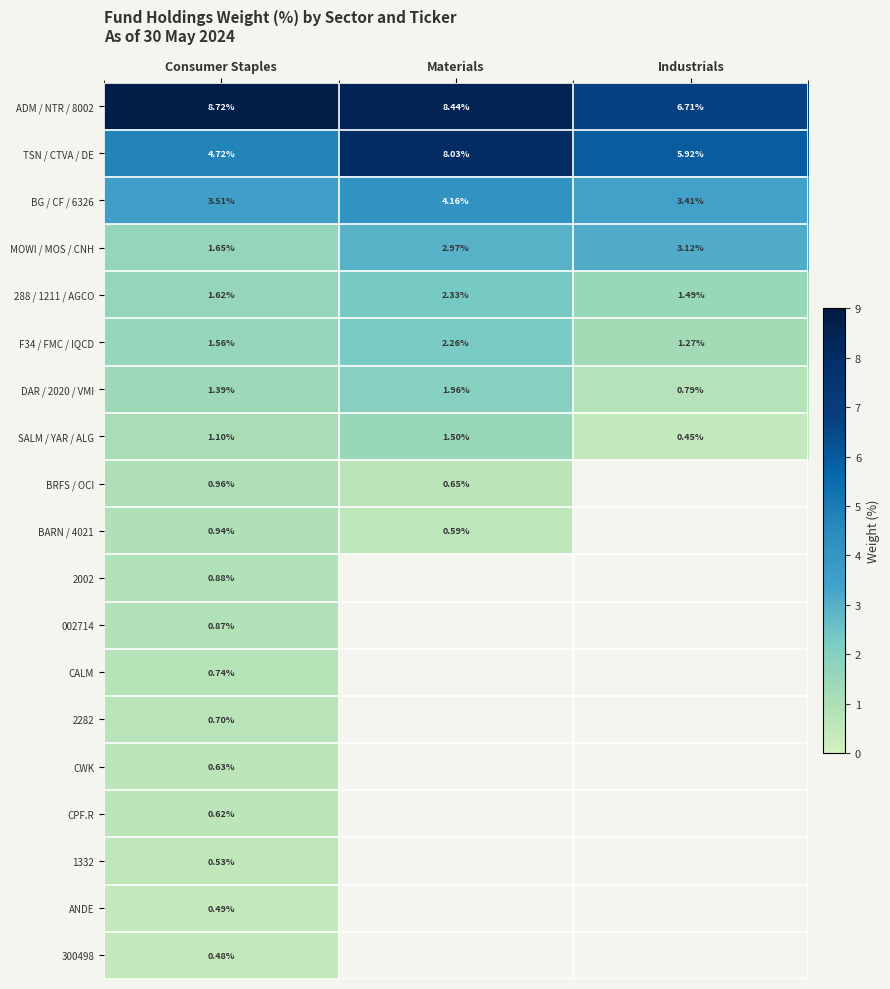

Rank the categories by DAR / 2020 / VMI value from highest to lowest.

Materials, Consumer Staples, Industrials